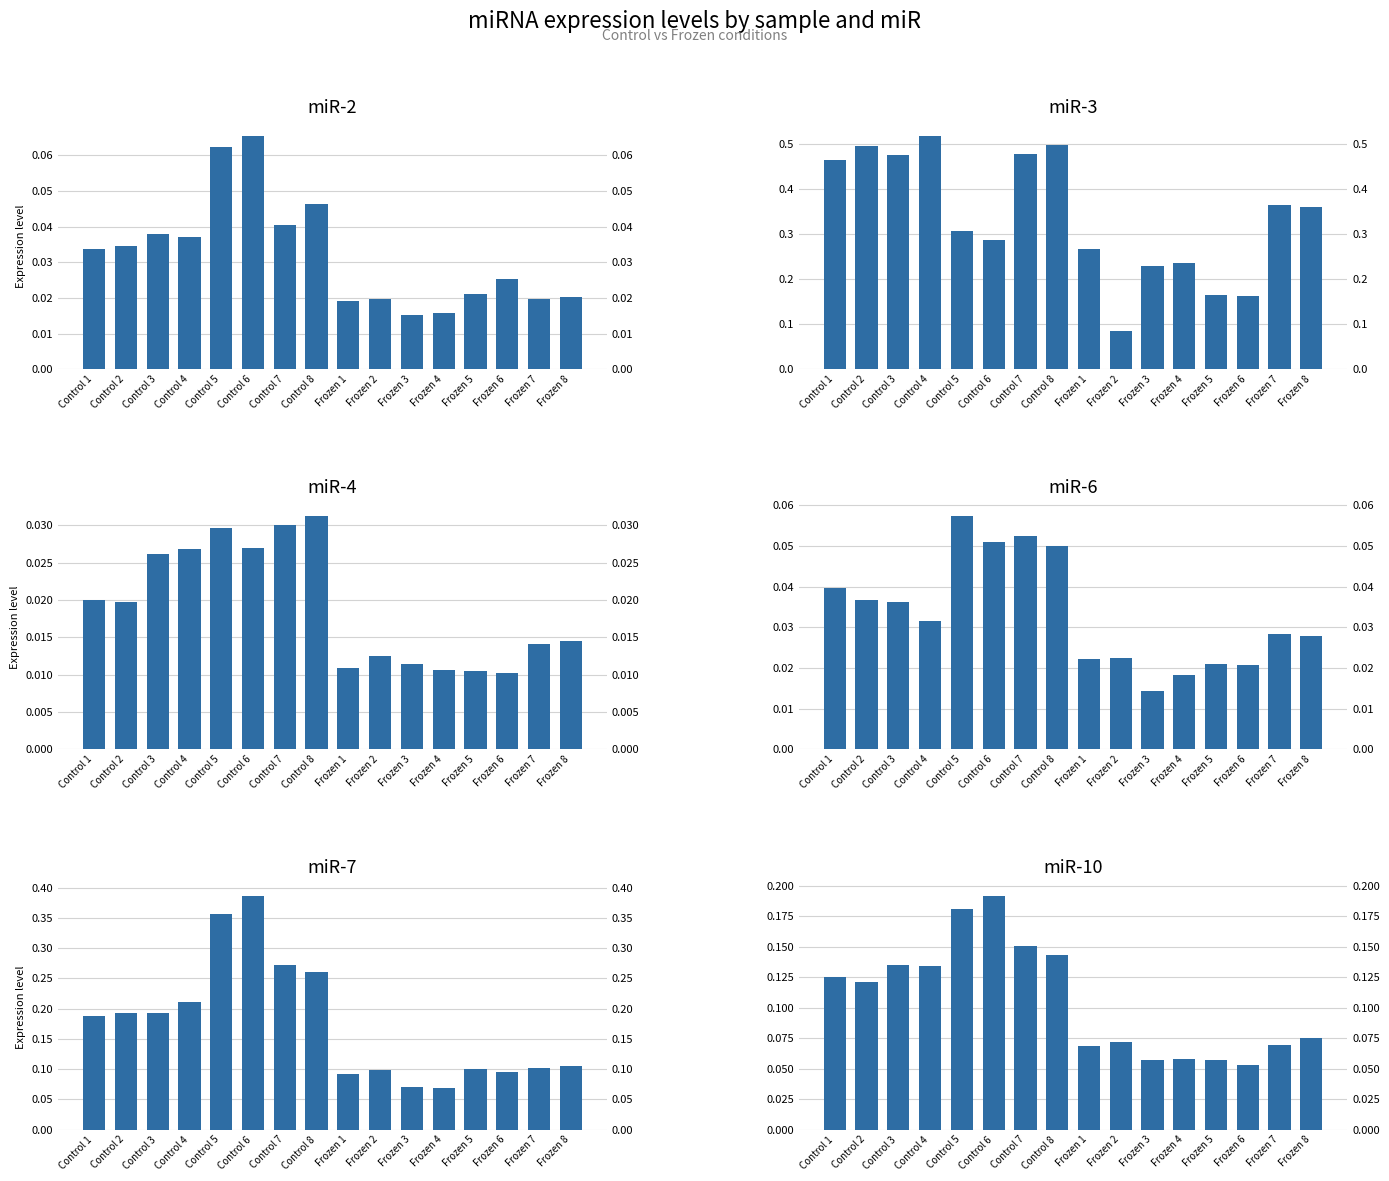

What is the label of the 3rd bar from the right?

Frozen 6